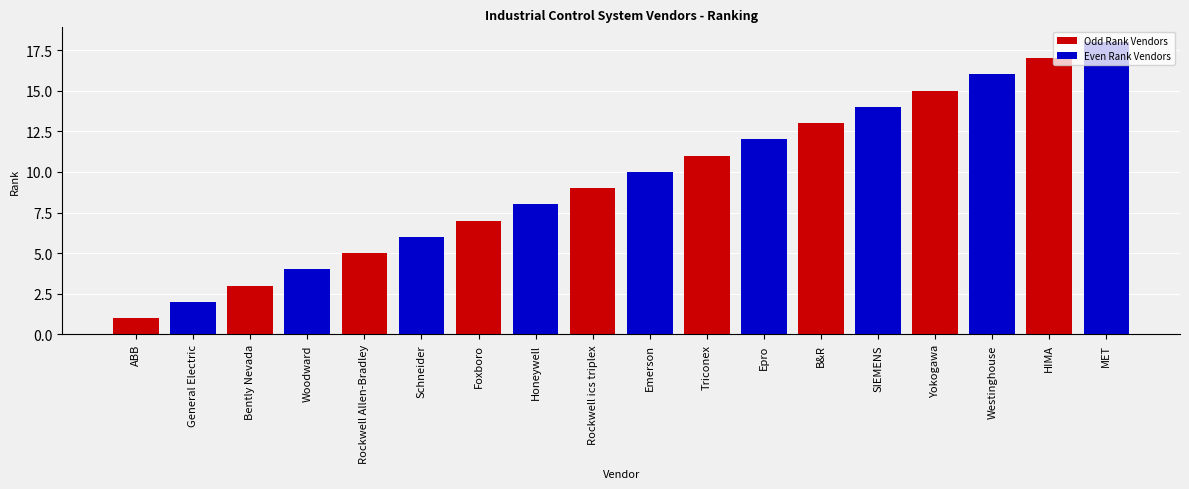

What is the difference between the maximum and minimum values in the Even Rank Vendors series?

16